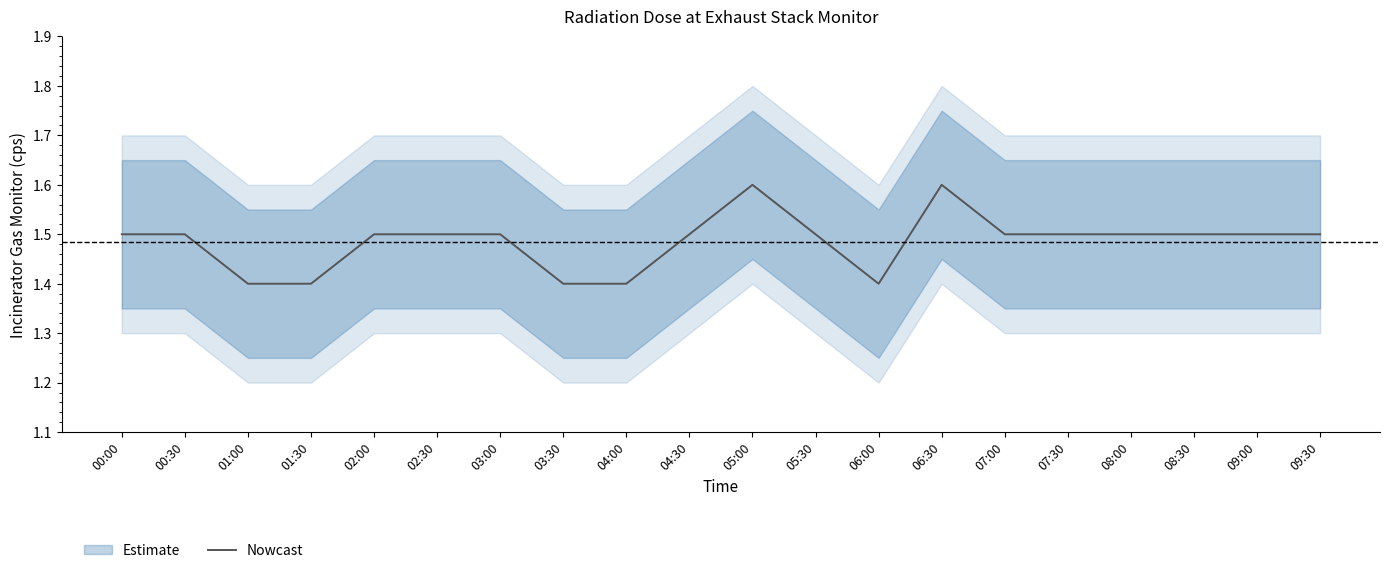

Reading right to left, extract all data points from this chart.

1.5	1.5	1.5	1.5	1.5	1.5	1.6	1.4	1.5	1.6	1.5	1.4	1.4	1.5	1.5	1.5	1.4	1.4	1.5	1.5